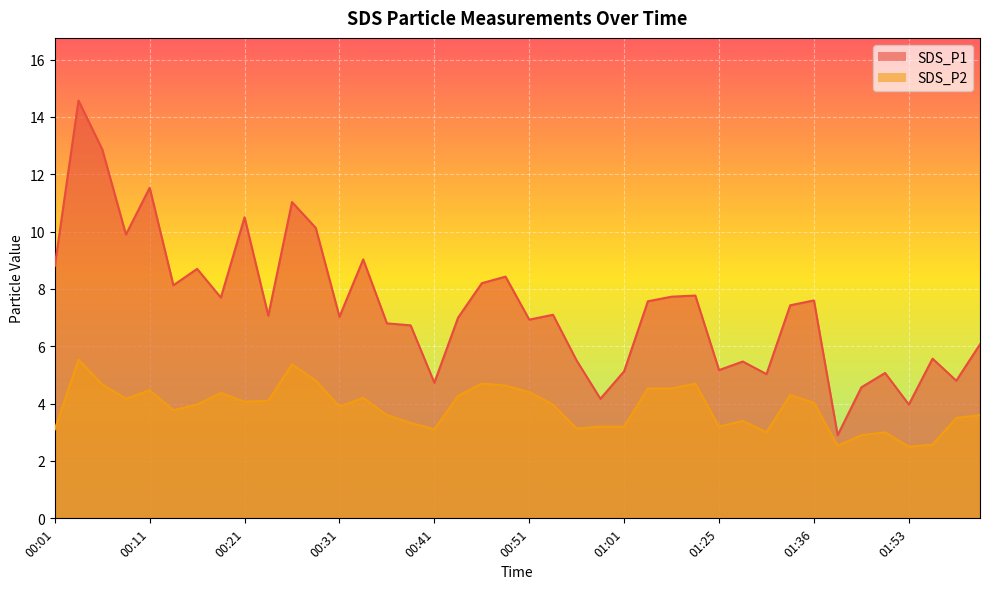

What is the label of the 4th point from the left?

00:08